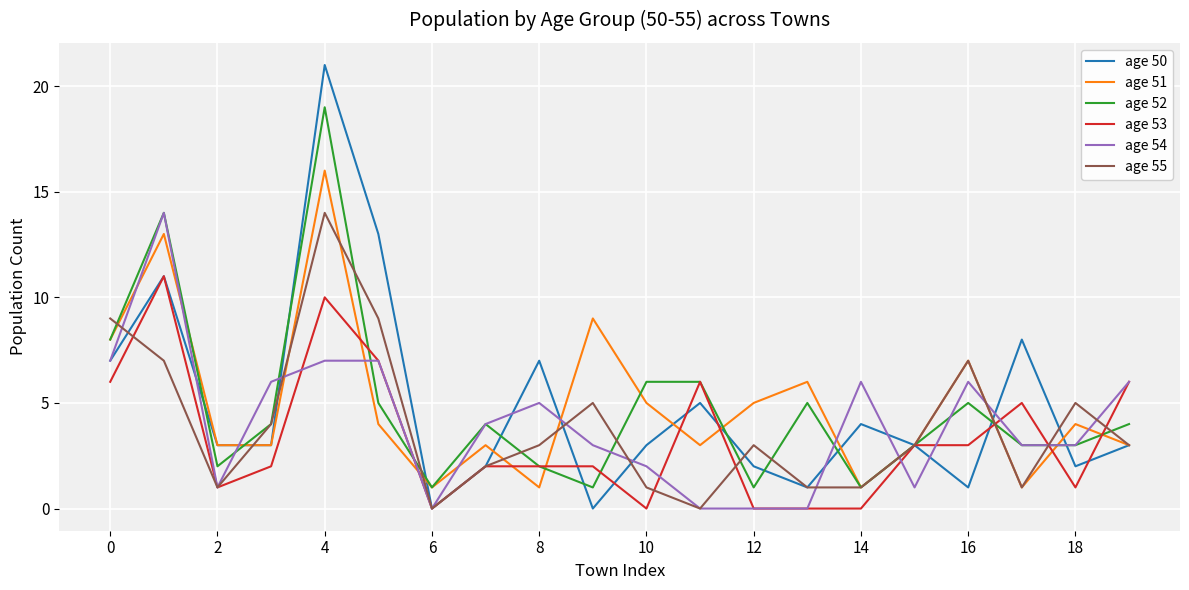

Which series has the largest range (max minus min)?

age 50